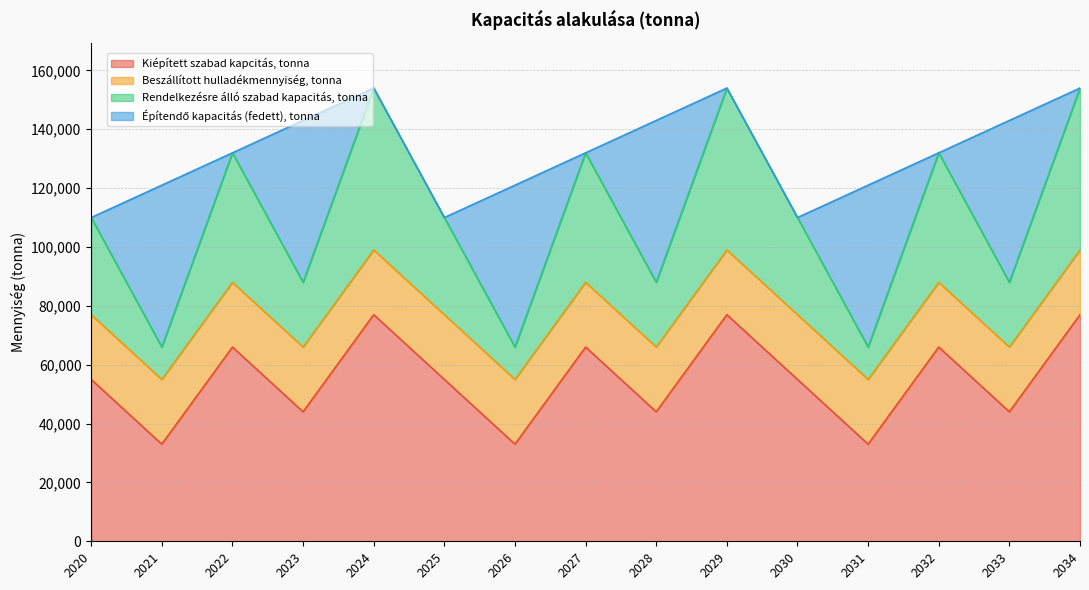

True or false: Rendelkezésre álló szabad kapacitás, tonna and Kiépített szabad kapcitás, tonna intersect in this chart.

False